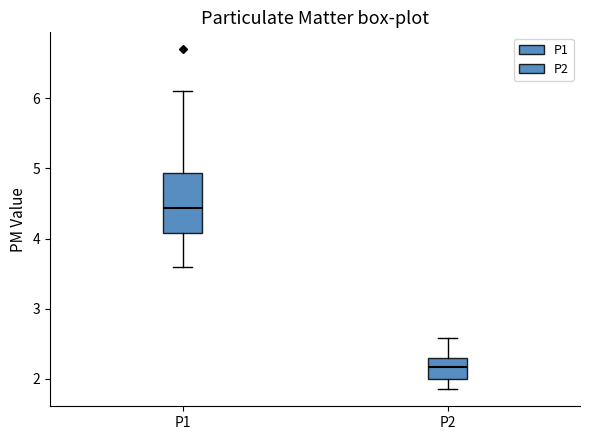

Where does the median line of the box for P2 sit on the y-axis? The values are not printed on the chart, so give them approximately, as read against the axis.

2.2